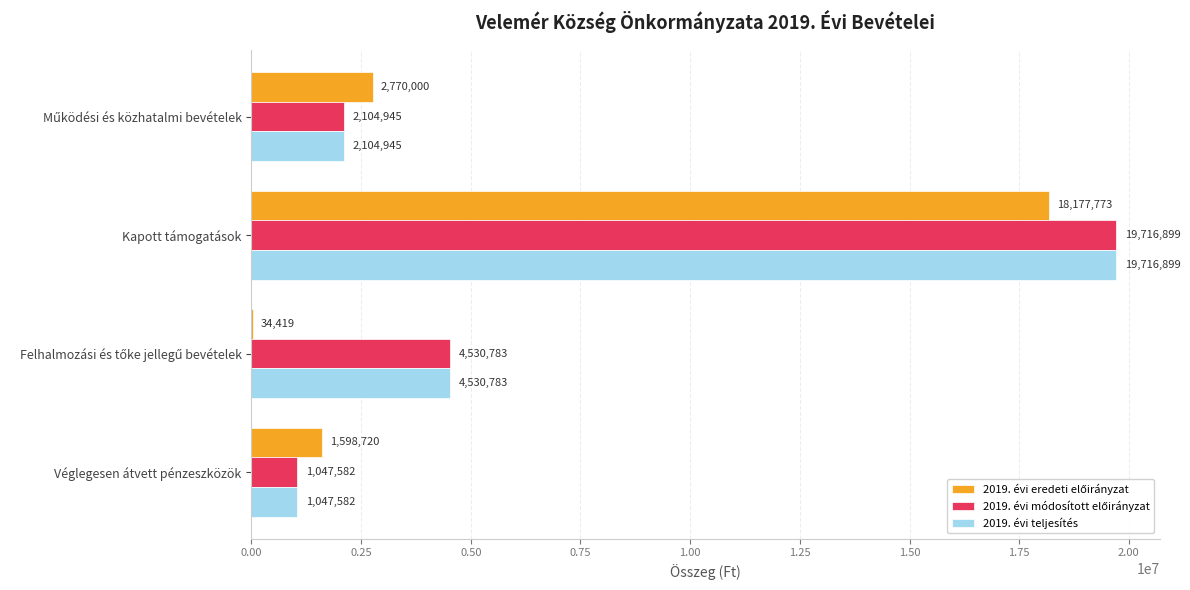

What is the sum of all 2019. évi teljesítés values?

27400209